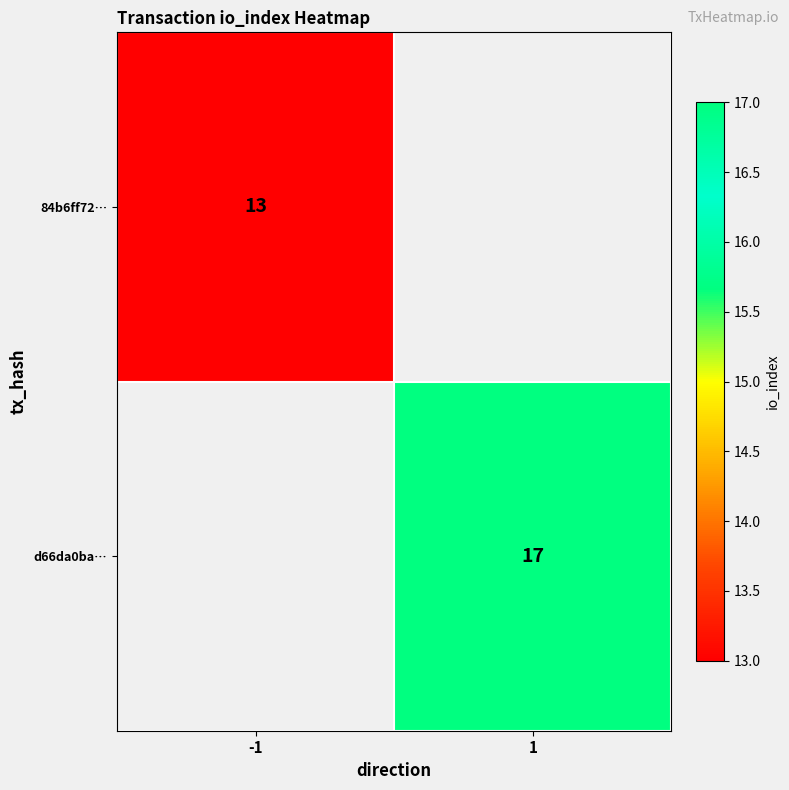

At how many categories does at least one series exceed 14?

1